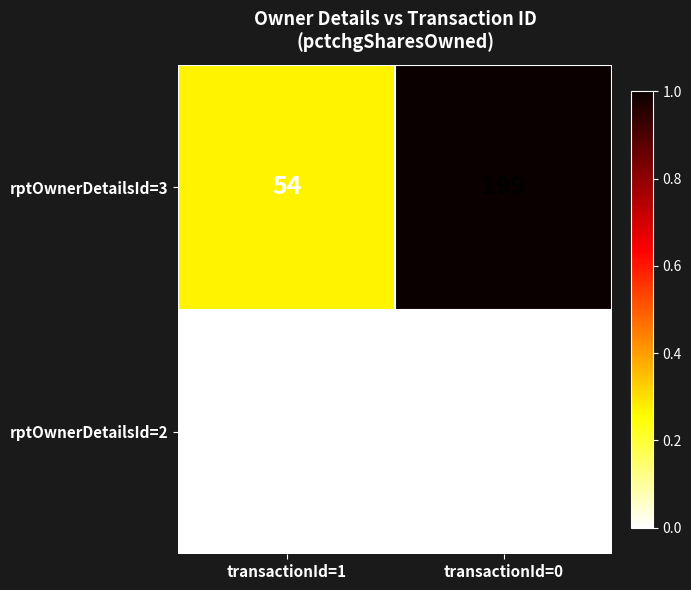

Is it true that rptOwnerDetailsId=2 equals 0 at transactionId=0?

True